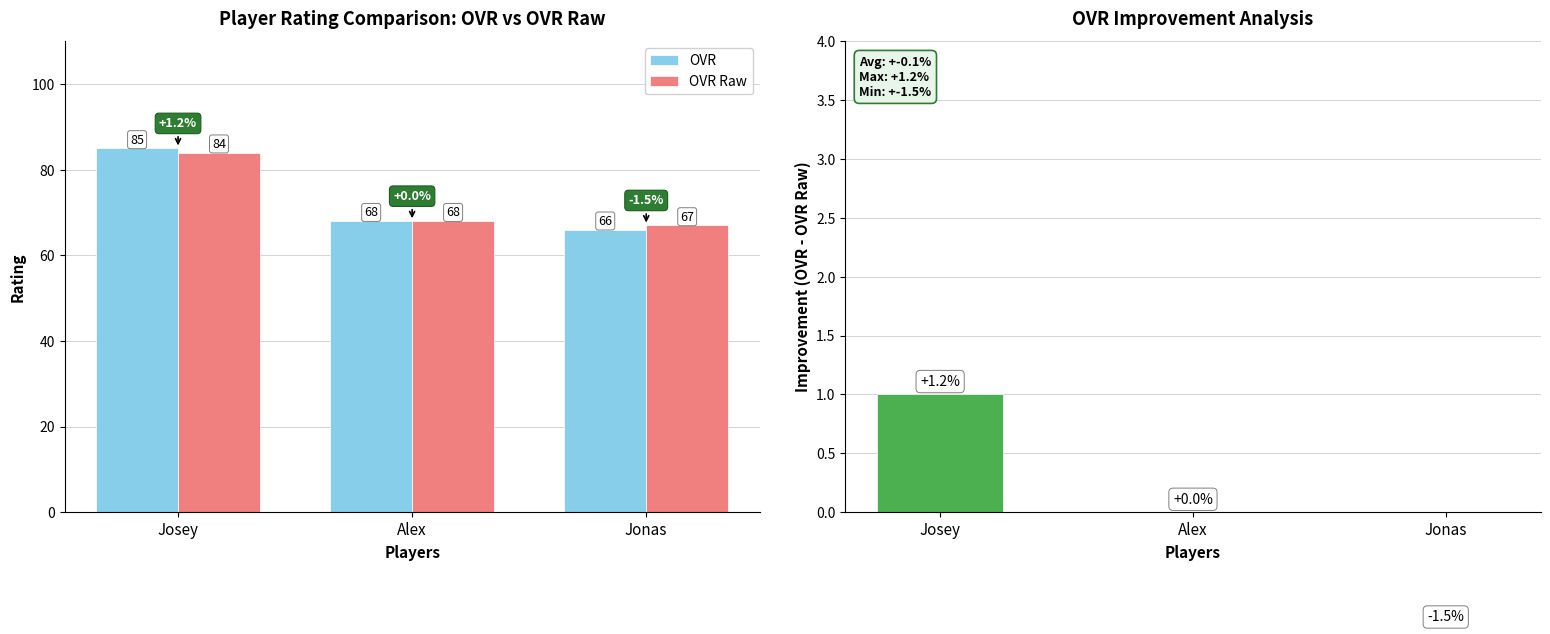

What is the average value of the OVR Raw series?

73